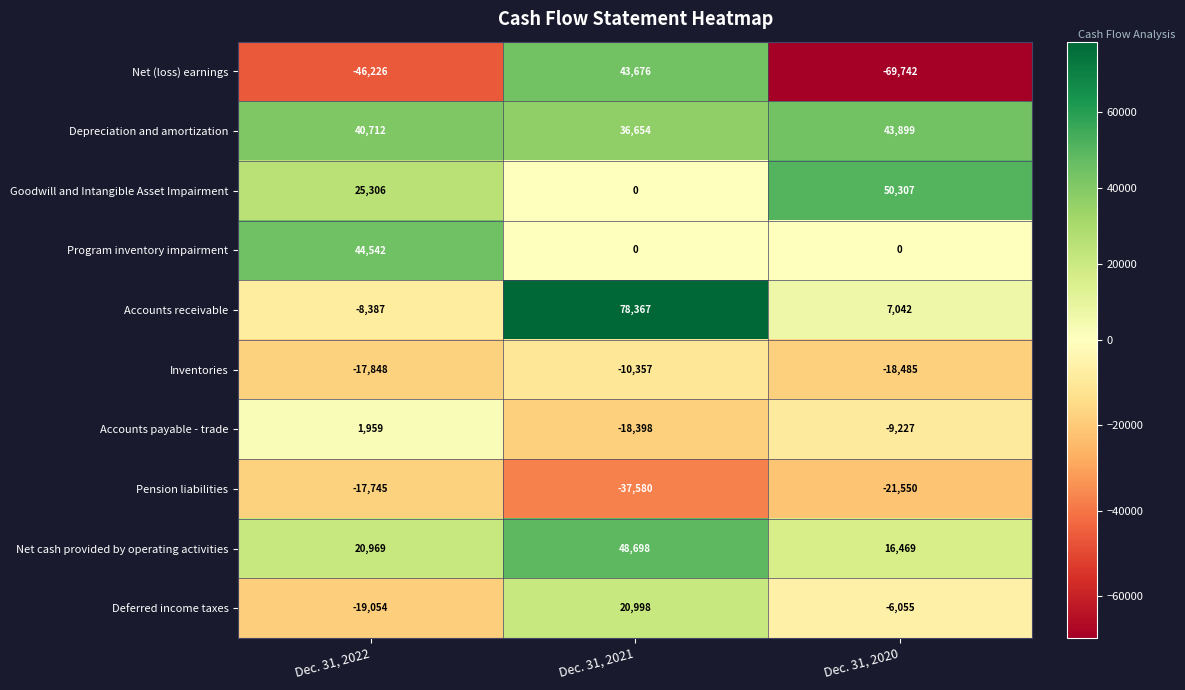

Is it true that Depreciation and amortization equals 40712 at Dec. 31, 2022?

True